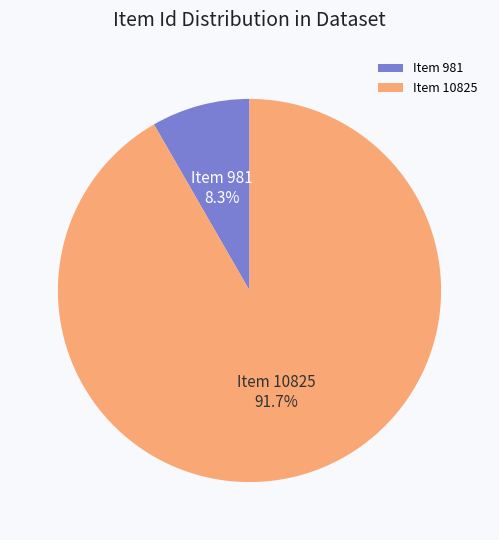

To the nearest percent, what is the average slice percentage?

50%